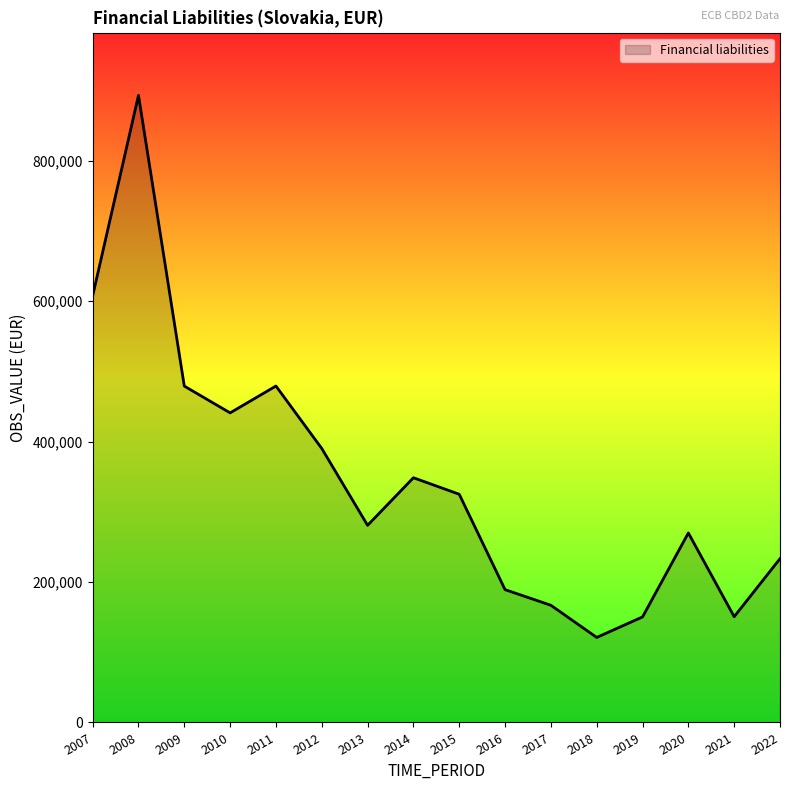

True or false: there are more than 2 points higher than both neighbors.

True